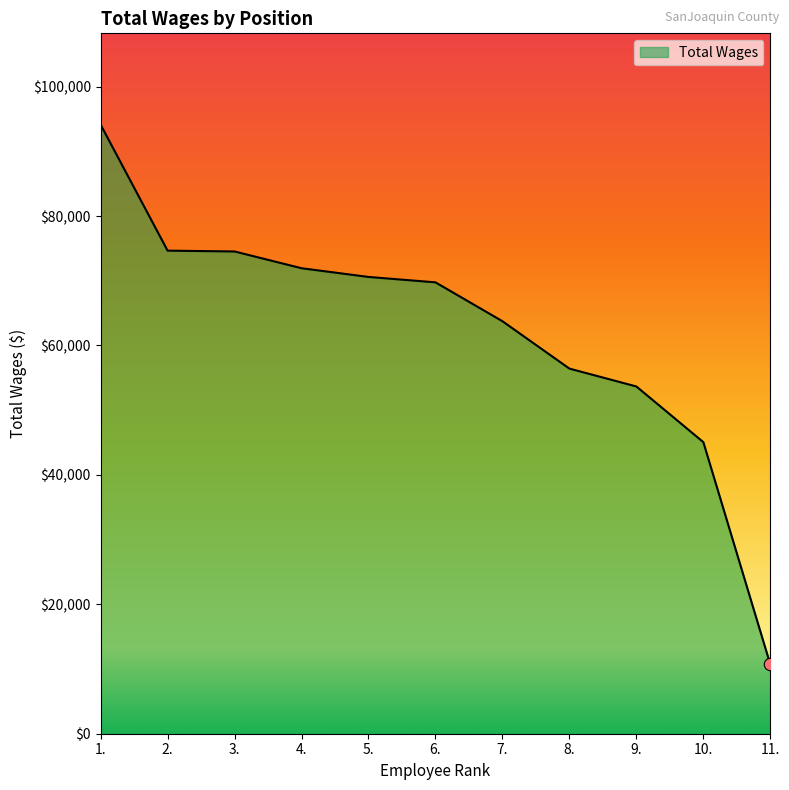

What is the change in value from 2. to 10.?

-29595